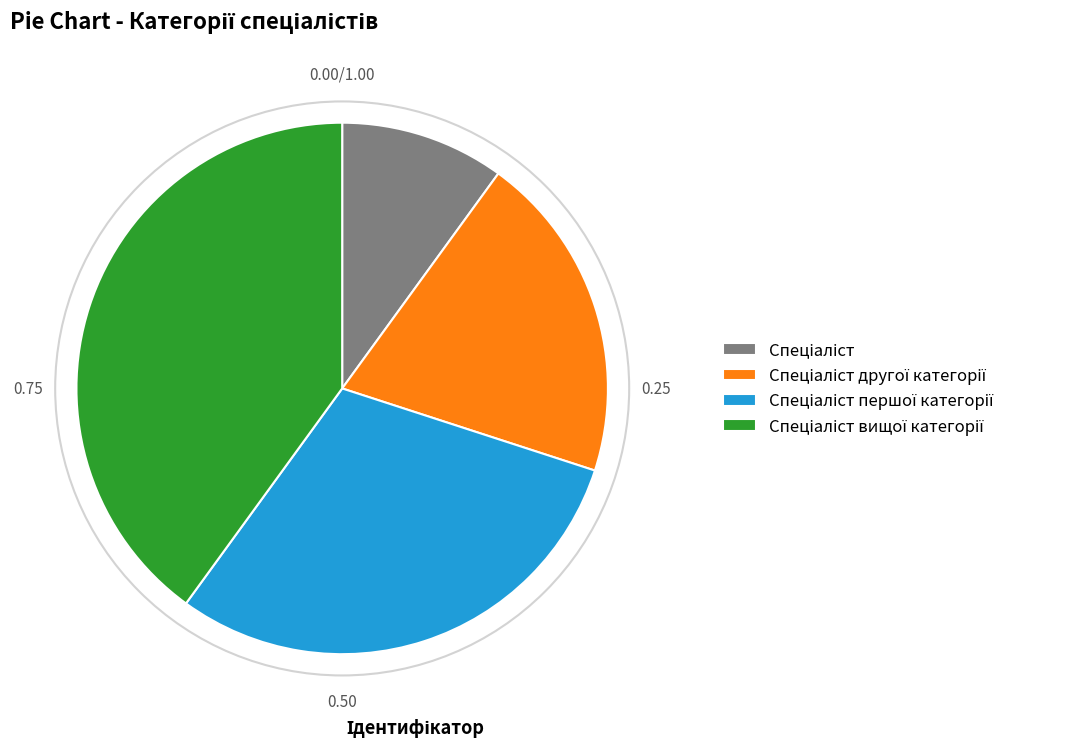

Is there any slice that represents more than half of the pie?

No